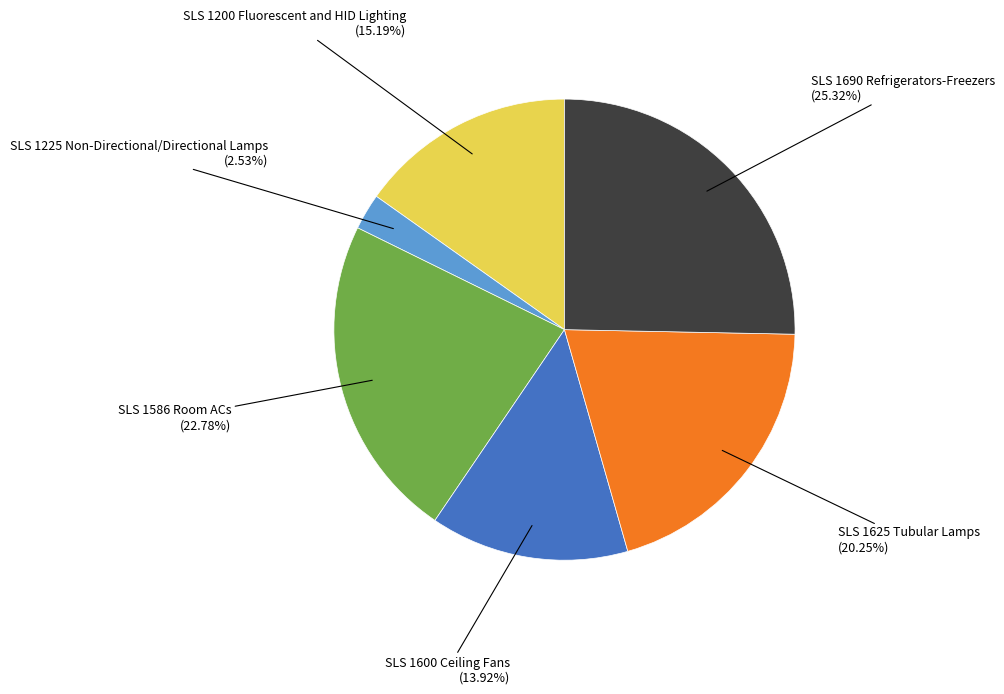

Is there a majority slice in this chart?

No